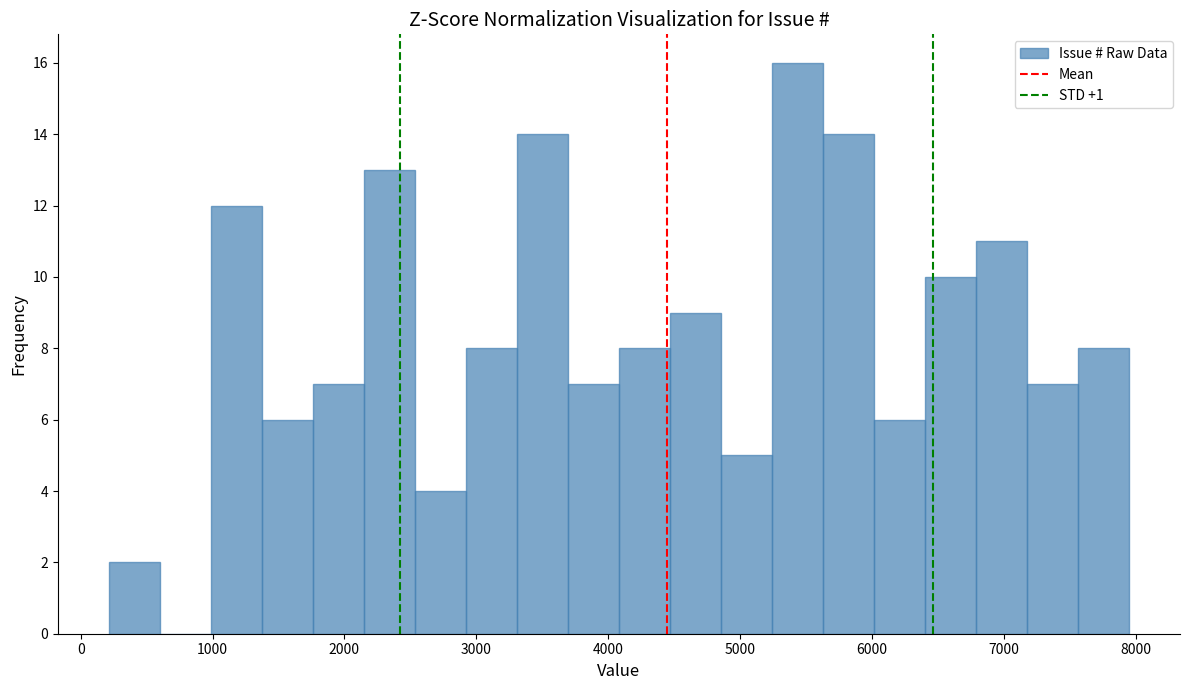

Around what value on the x-axis is the tallest bar? Give the approximate position of its centre, as read against the axis.

5400